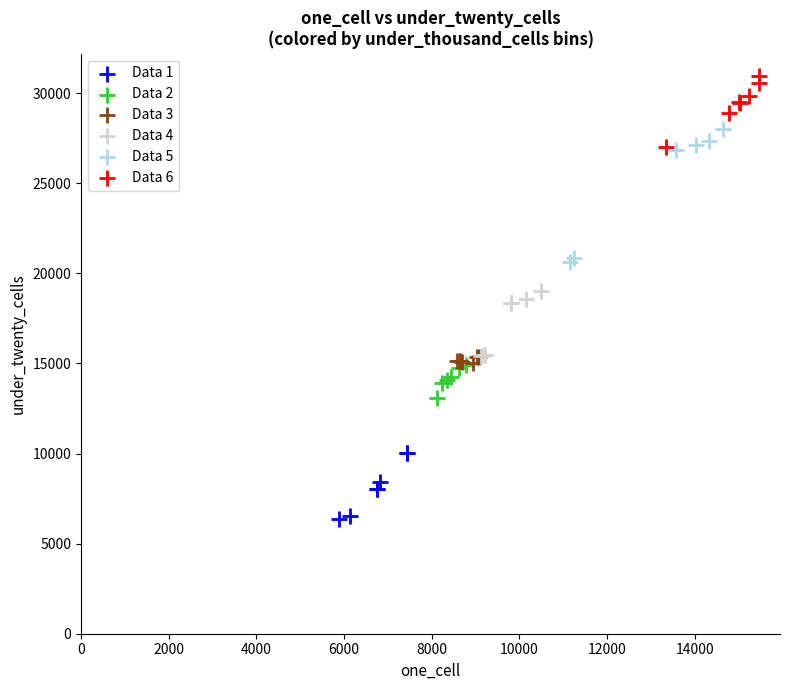

Which series reaches the minimum Y coordinate?

Data 1